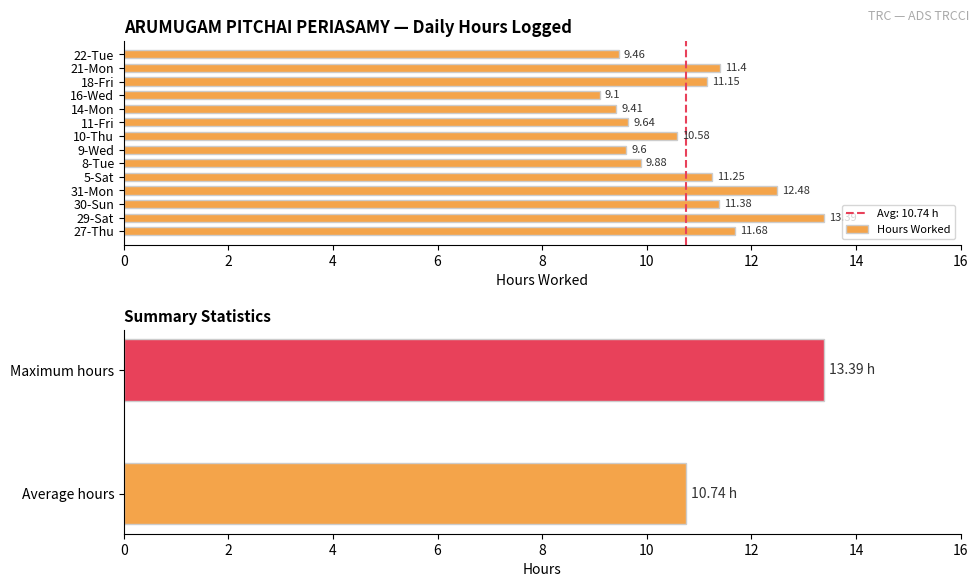

What is the label of the 1st bar from the left?

27-Thu